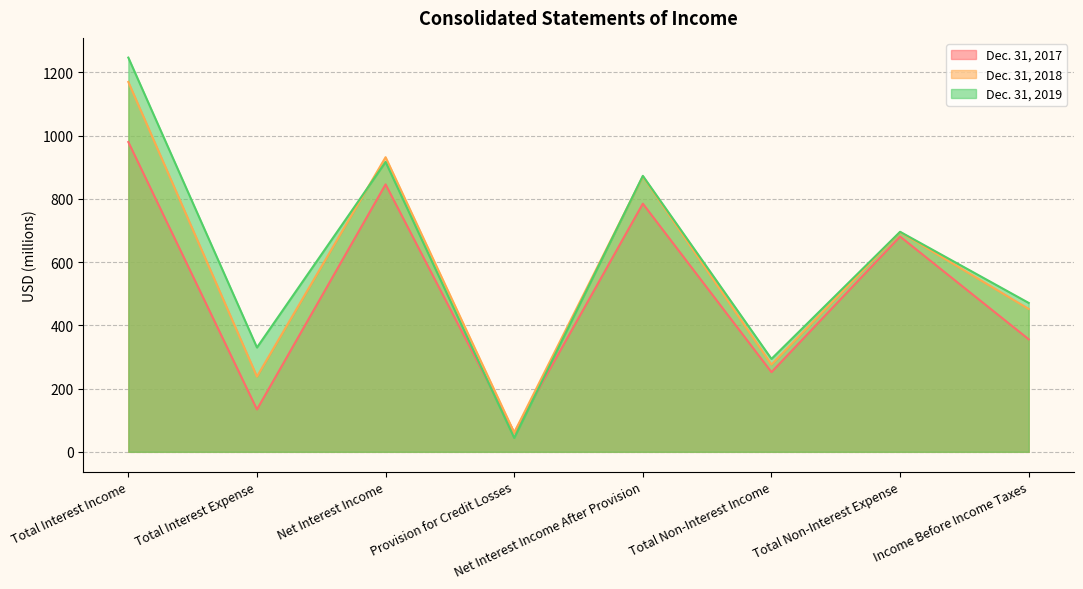

What is the difference between the maximum and second lowest values in the Dec. 31, 2019 series?

953